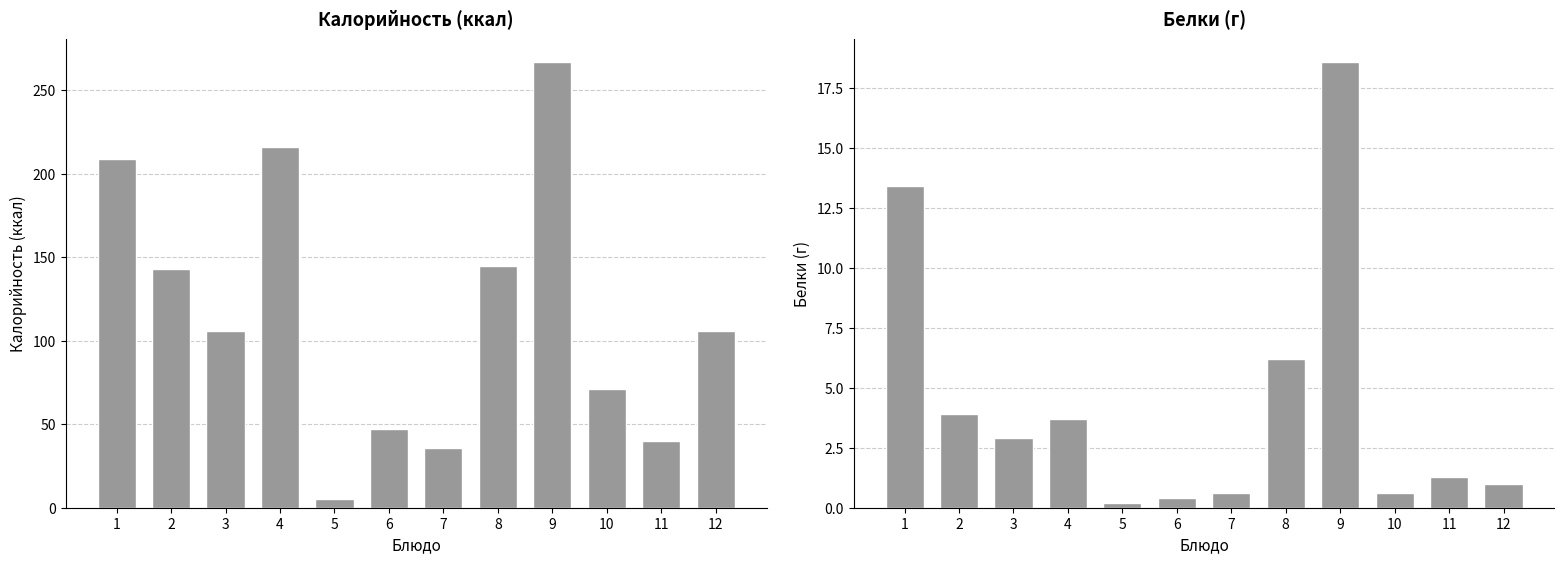

Between 1 and 9, which is larger?

9